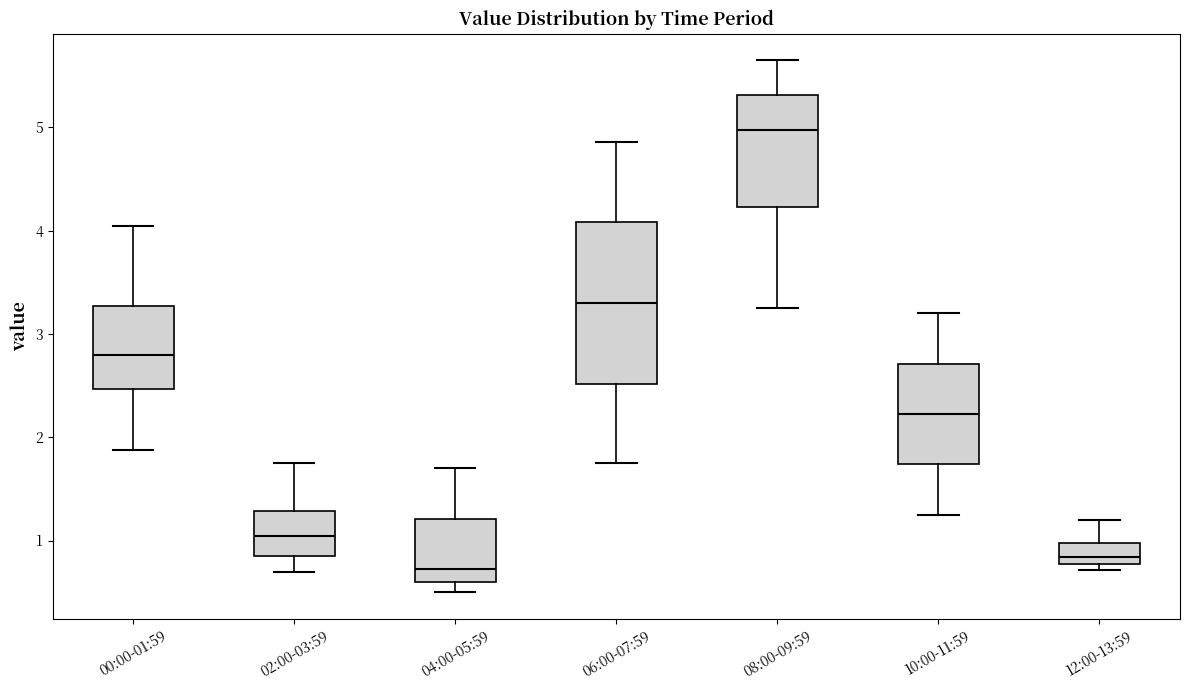

Reading left to right, read every box against the y-axis: the position of its median line, the range the box covers, and the ends of its whiskers. The values are not printed on the chart, so give them approximately, as read against the axis.

00:00-01:59: median 2.8, box 2.5 to 3.3, whiskers 1.9 to 4.0
02:00-03:59: median 1.0, box 0.8 to 1.3, whiskers 0.7 to 1.8
04:00-05:59: median 0.7, box 0.6 to 1.2, whiskers 0.5 to 1.7
06:00-07:59: median 3.3, box 2.5 to 4.1, whiskers 1.8 to 4.9
08:00-09:59: median 5.0, box 4.2 to 5.3, whiskers 3.3 to 5.7
10:00-11:59: median 2.2, box 1.7 to 2.7, whiskers 1.3 to 3.2
12:00-13:59: median 0.8 (inside the box), box 0.8 to 1.0, whiskers 0.7 to 1.2